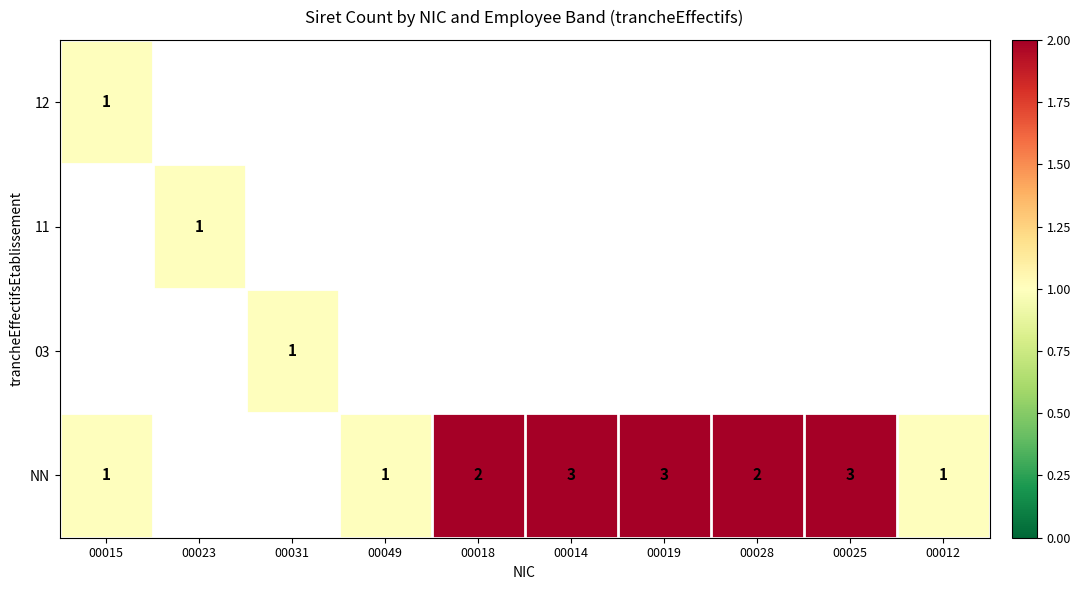

The NN series shows 1 at 00012. True or false?

True